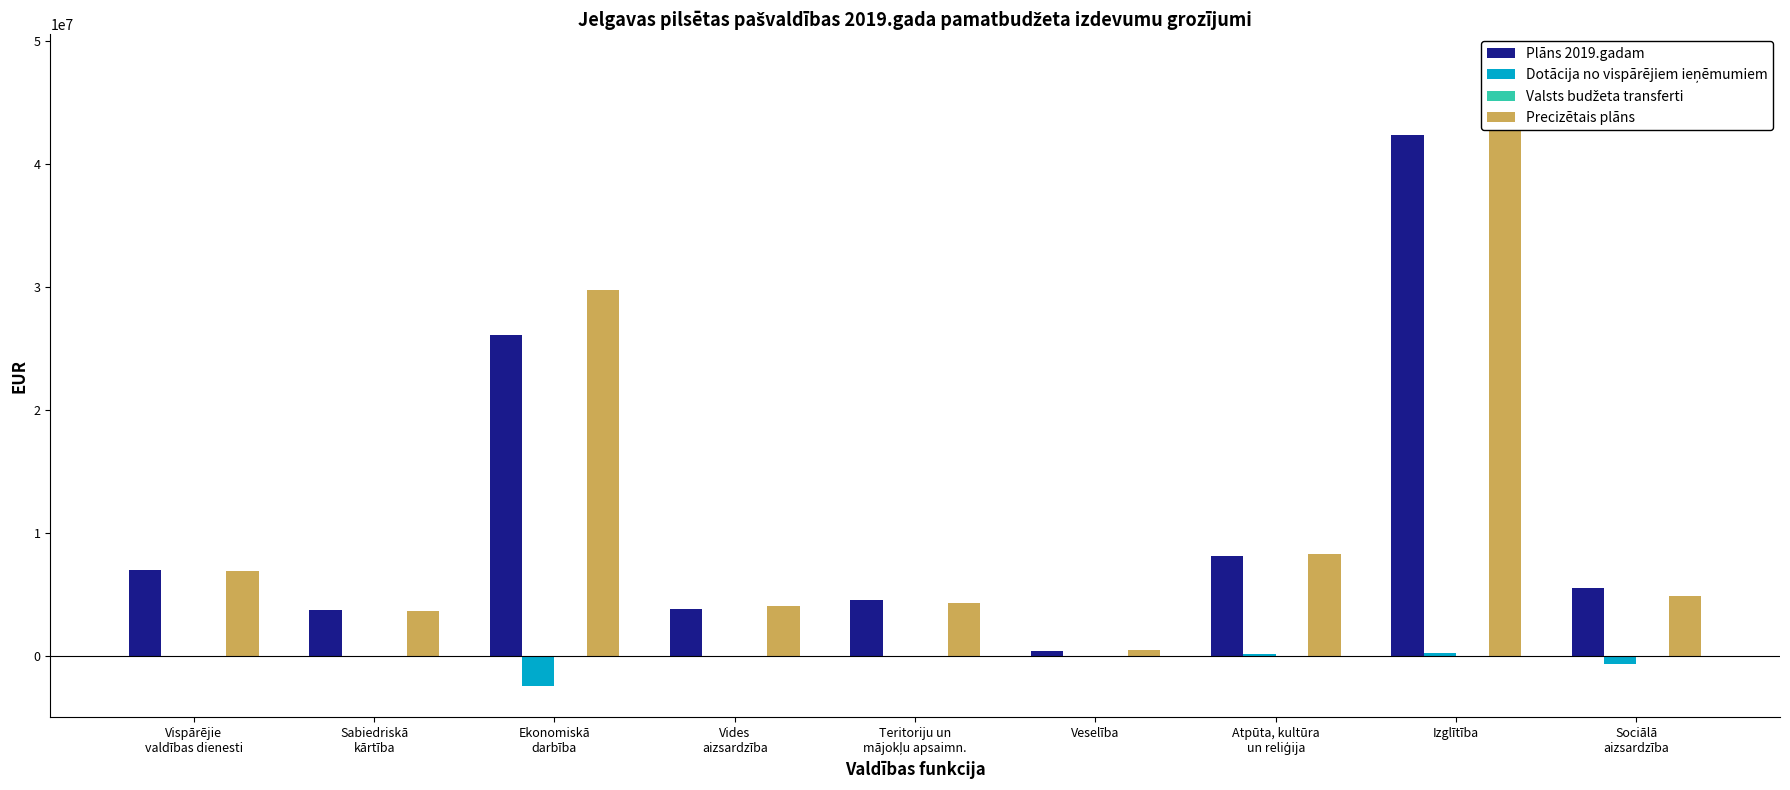

Count the number of data series in this chart.

4